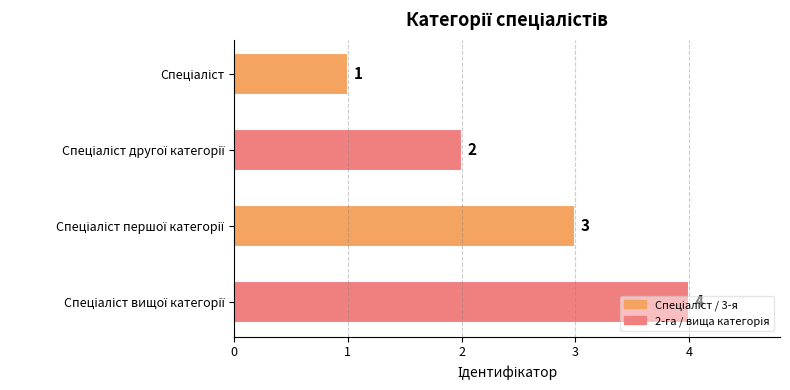

What is the value of the 3rd bar from the top?

3